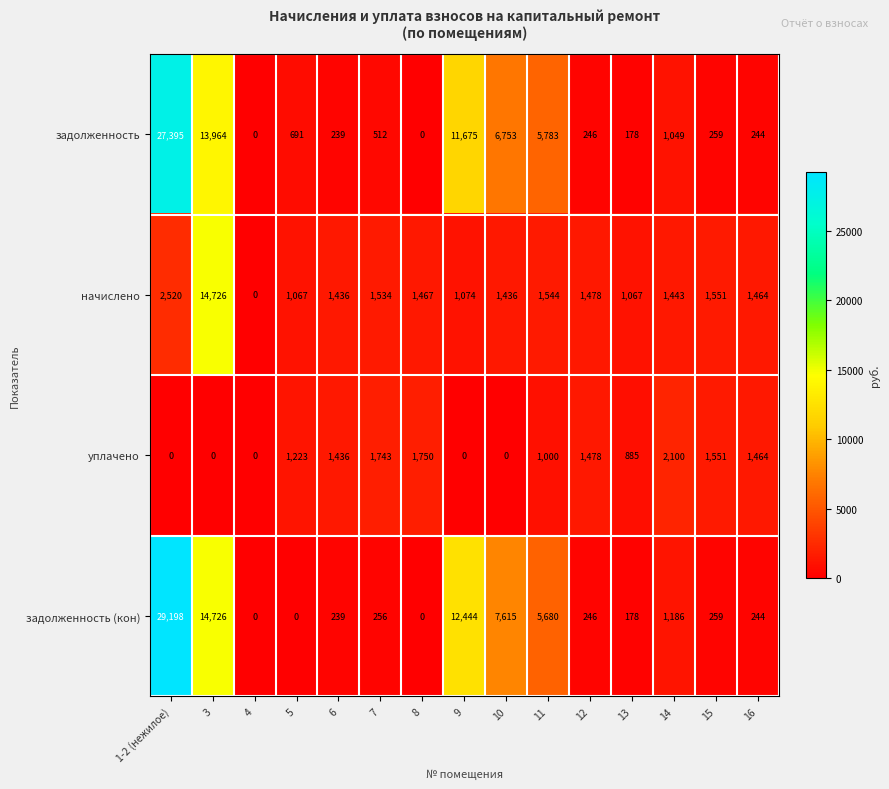

Where does the начислено series first go above 1464?

1-2 (нежилое)